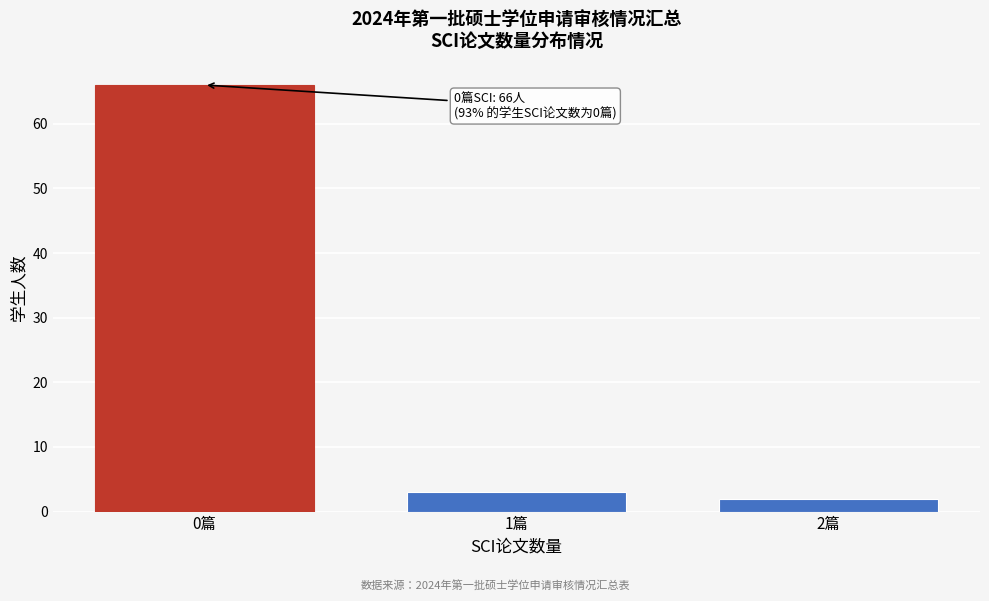

Reading left to right, list all the values displayed in this chart.

66	3	2